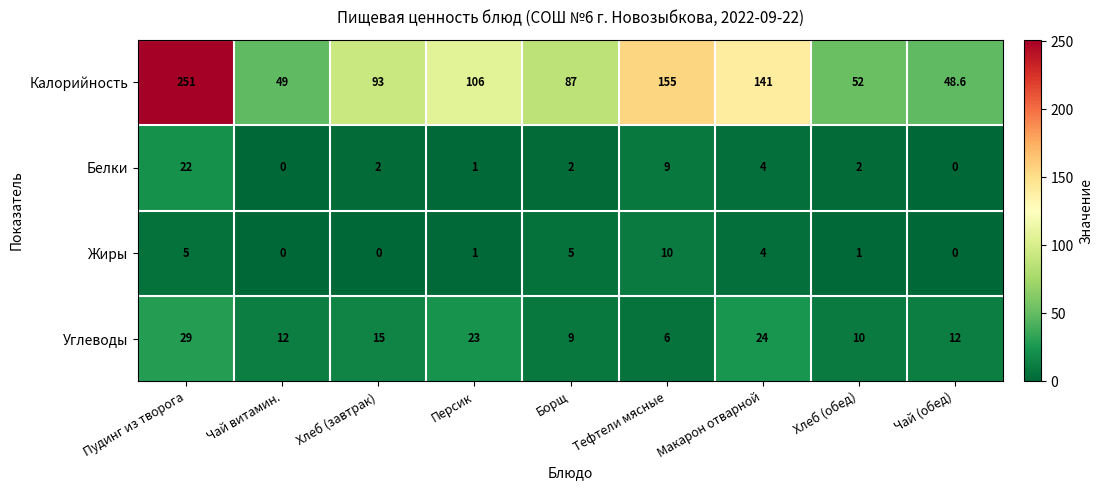

What is the total value across all series at Макарон отварной?

173.0